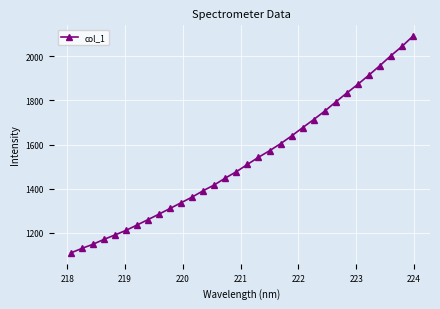

What is the average value?

1531.1